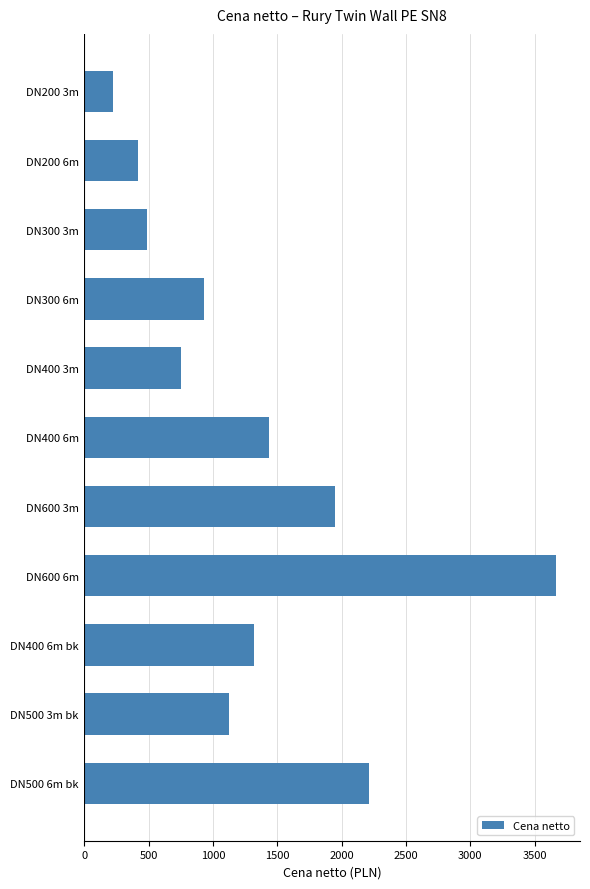

Where is the data nearest to the value 1946?

DN600 3m